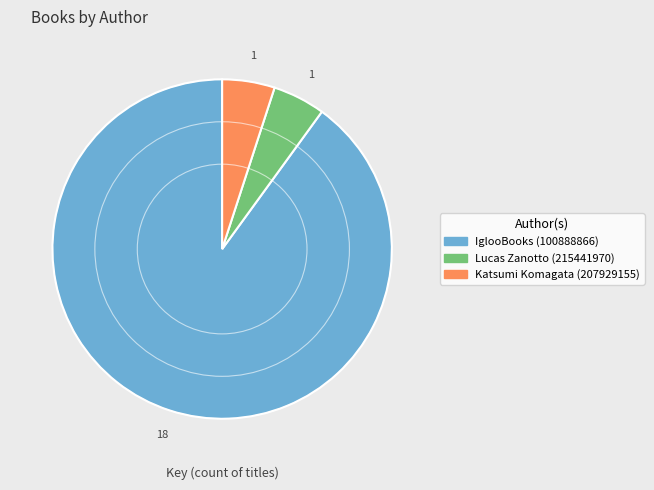

True or false: Lucas Zanotto (215441970) accounts for 5% of the total.

True